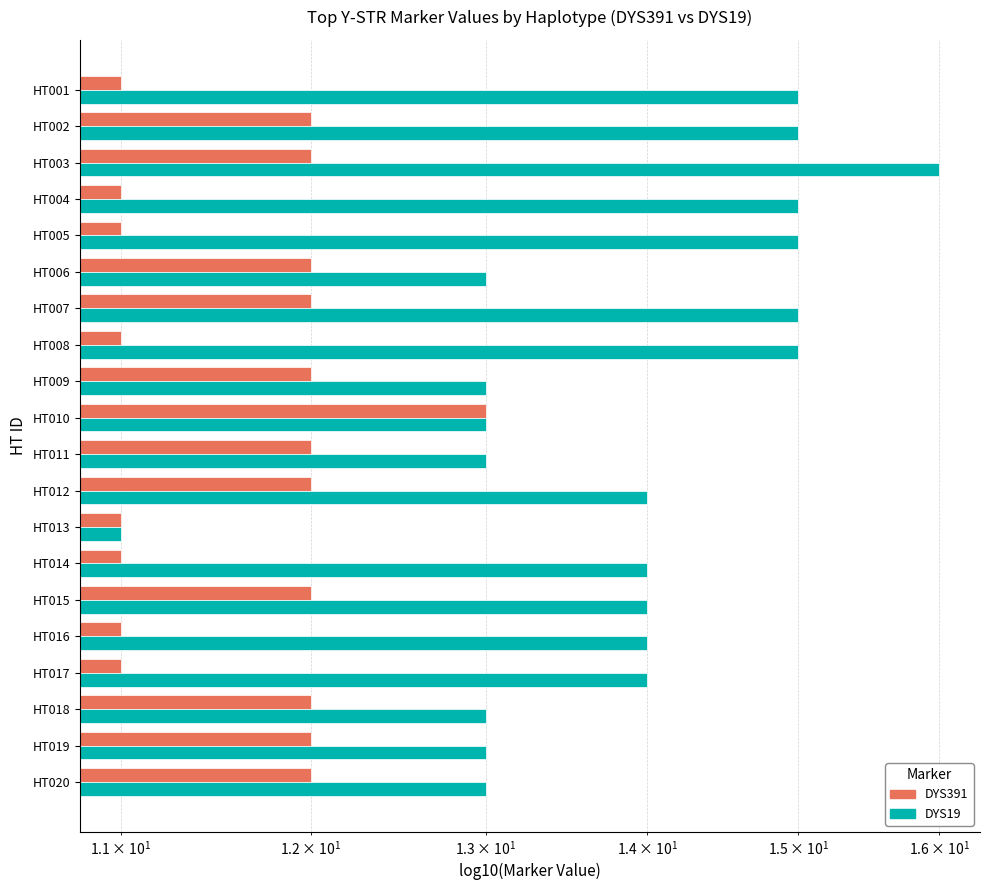

True or false: DYS391 has a value of 7 at HT018.

False